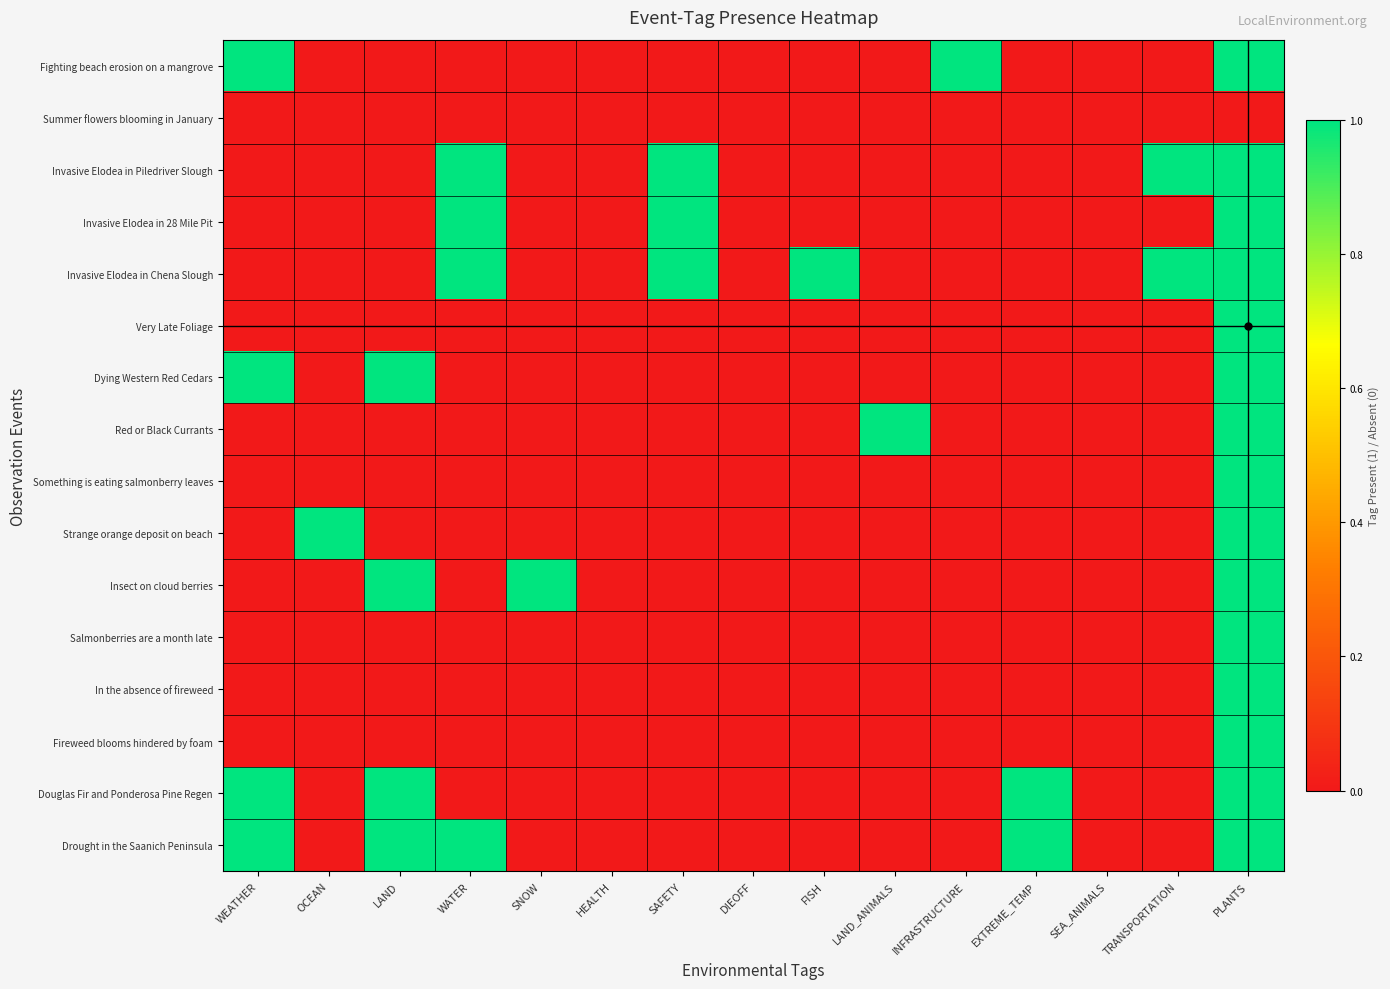

At how many categories does at least one series exceed 0?

12